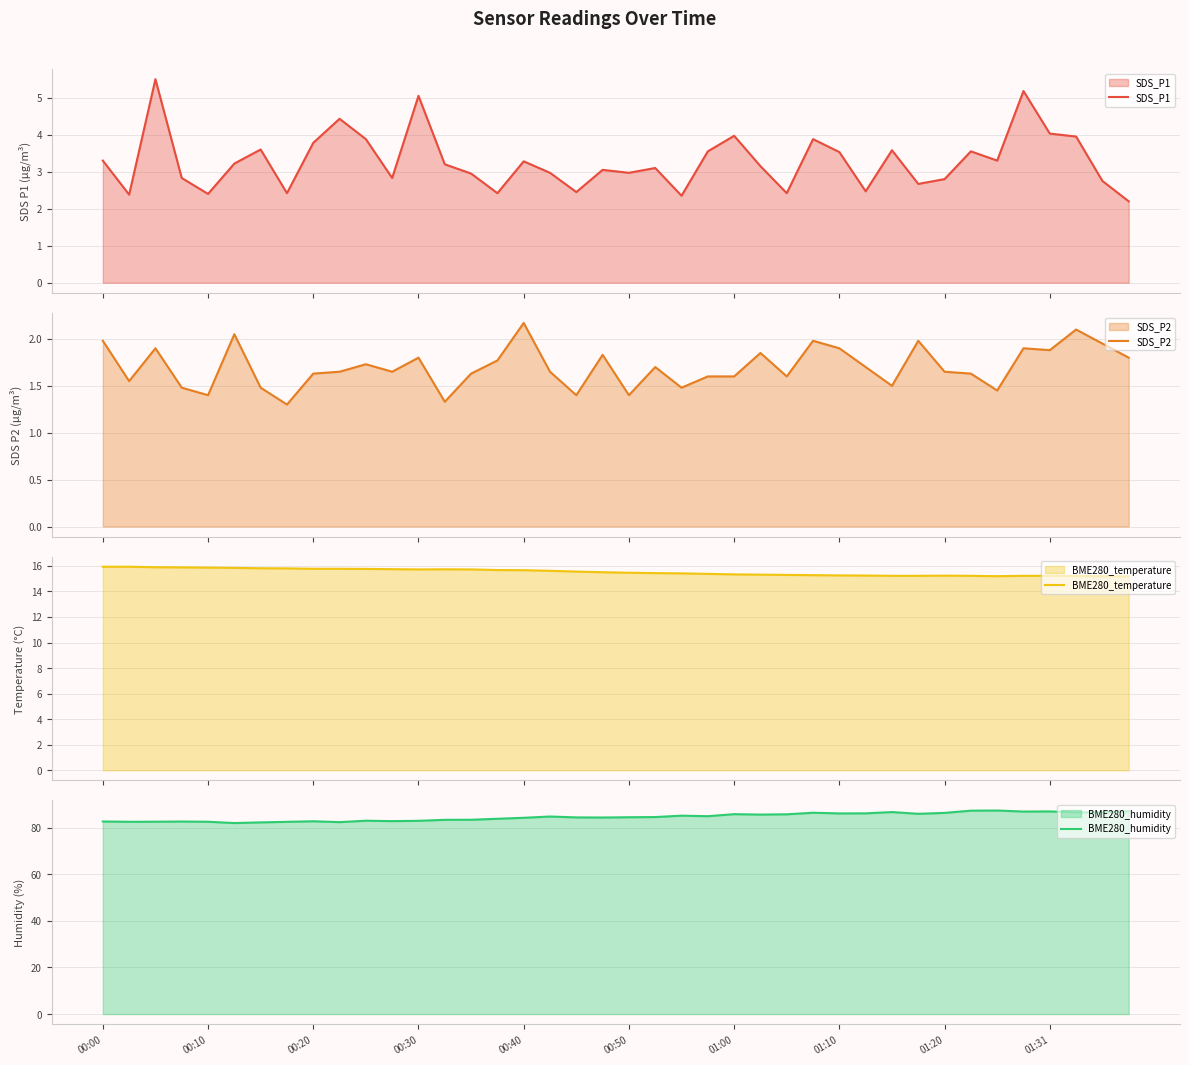

How many data points does each series have?

40